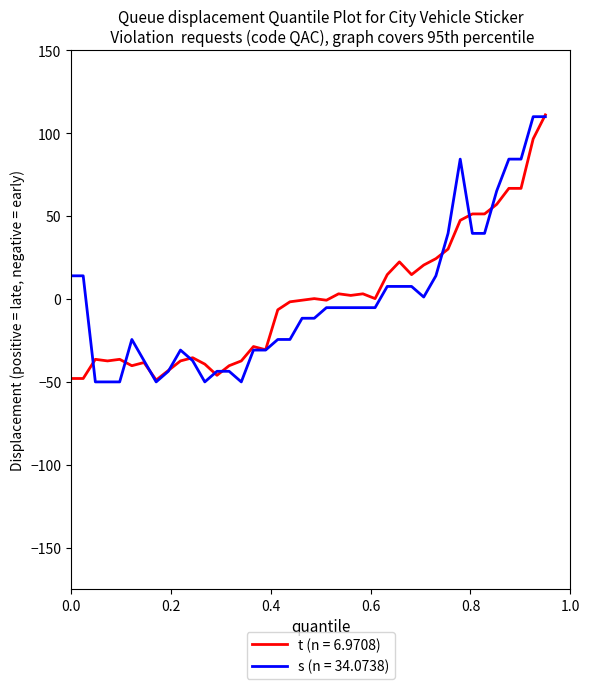

What is the highest value of the s (n = 34.0738) series?

109.9